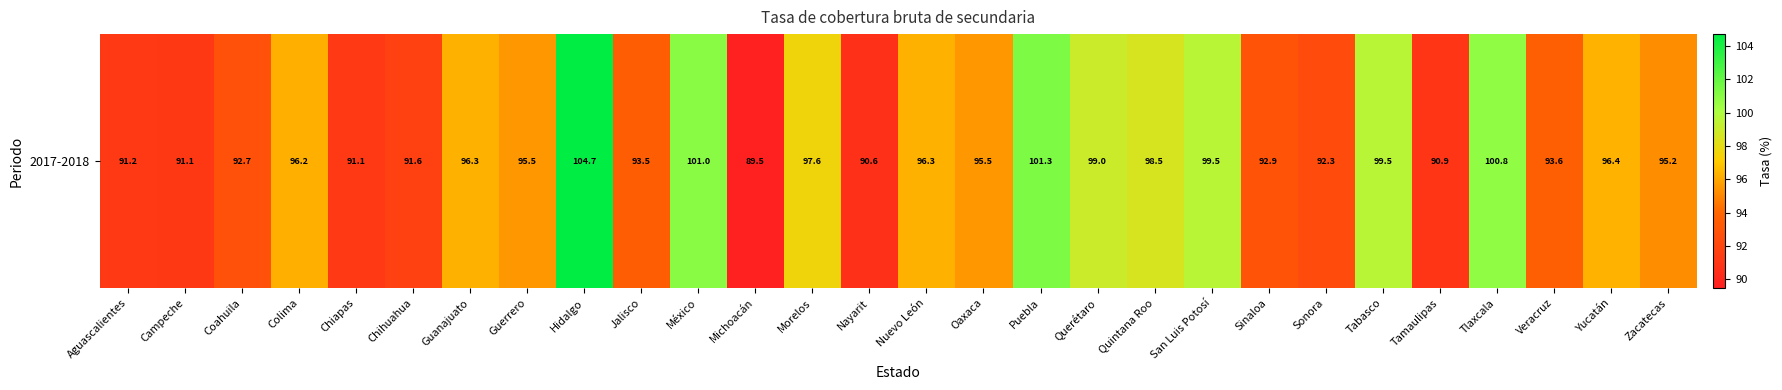

What is the average value?

95.5